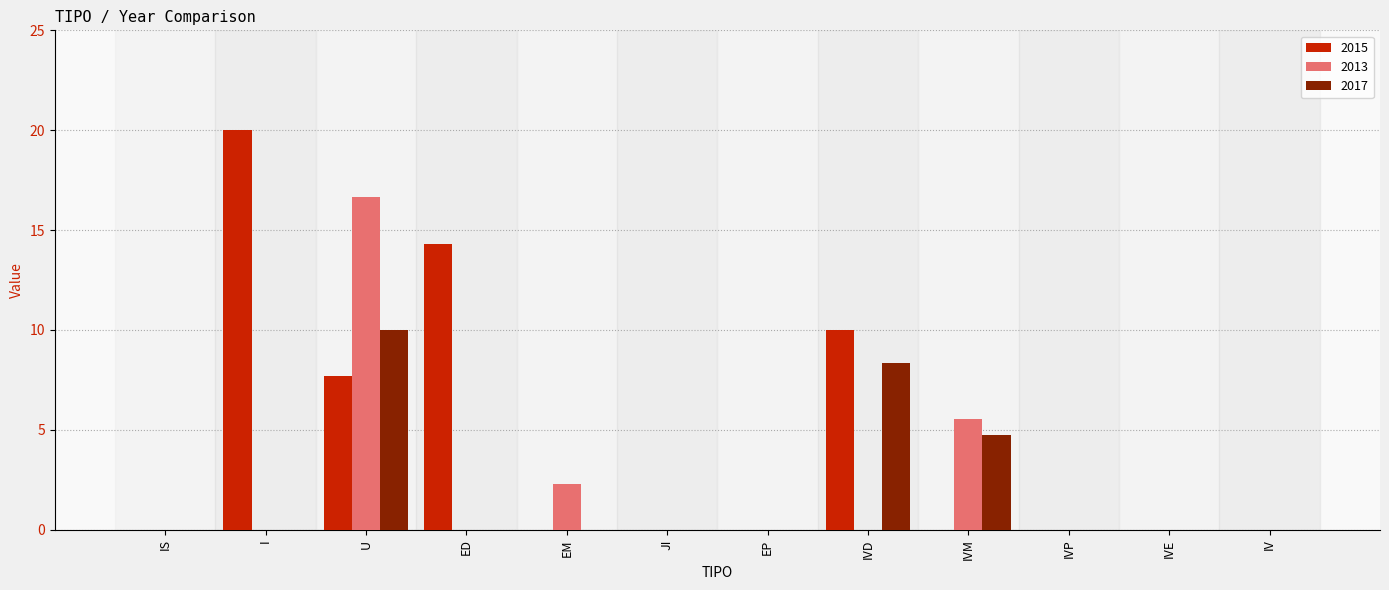

At which category is the sum across all series the highest?

U